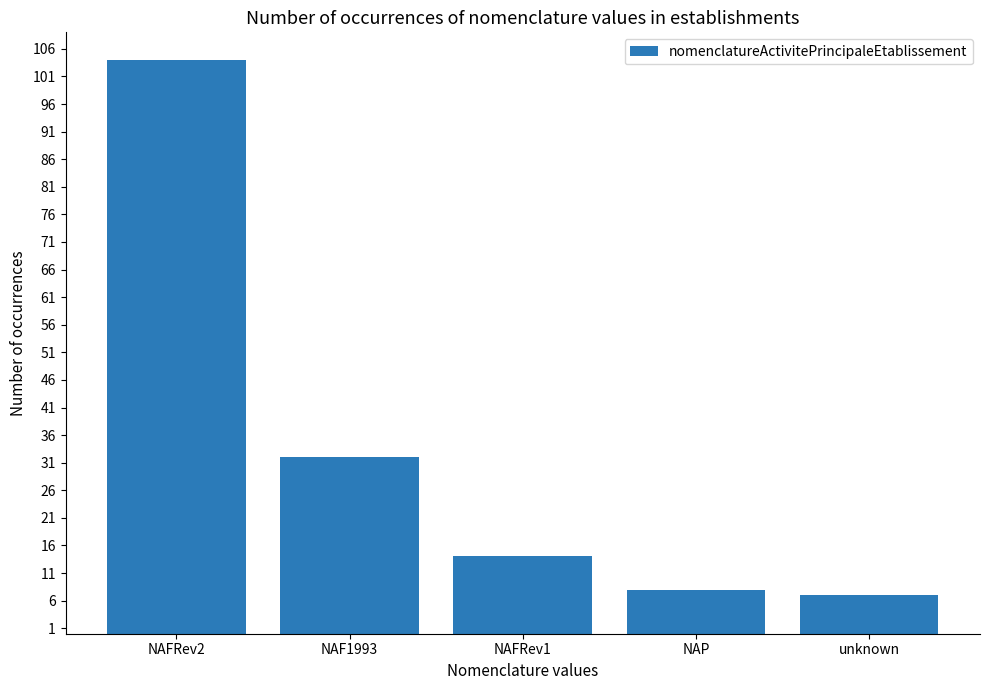

Does the chart contain stacked bars?

No